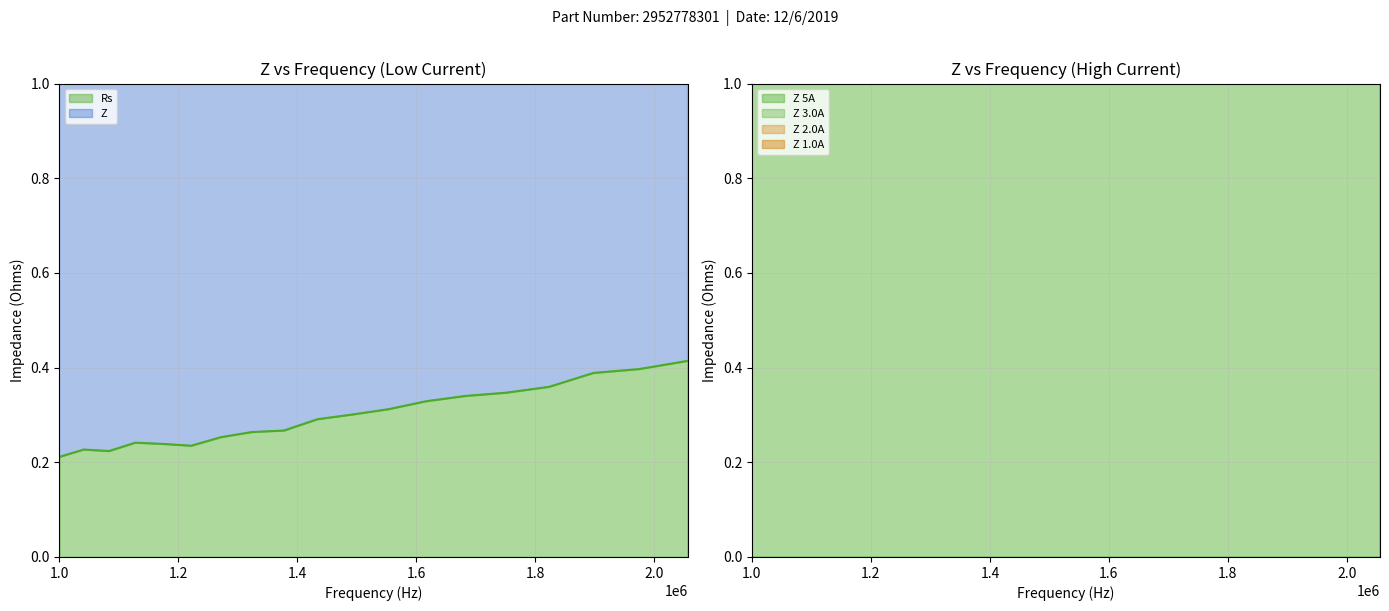

What is the label of the 4th point from the right?

1822989.193